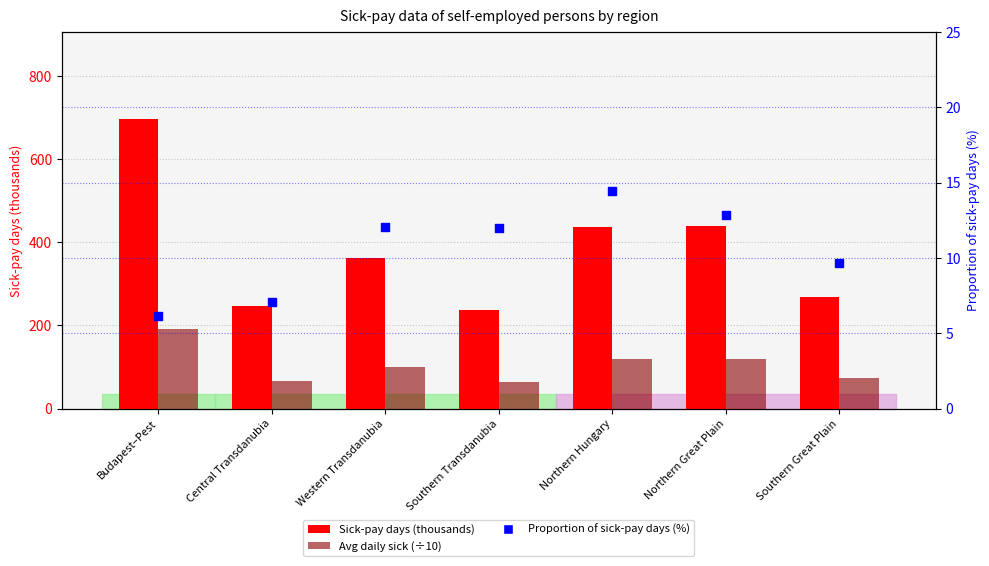

Which series reaches the minimum Y coordinate?

Proportion of sick-pay days (%)